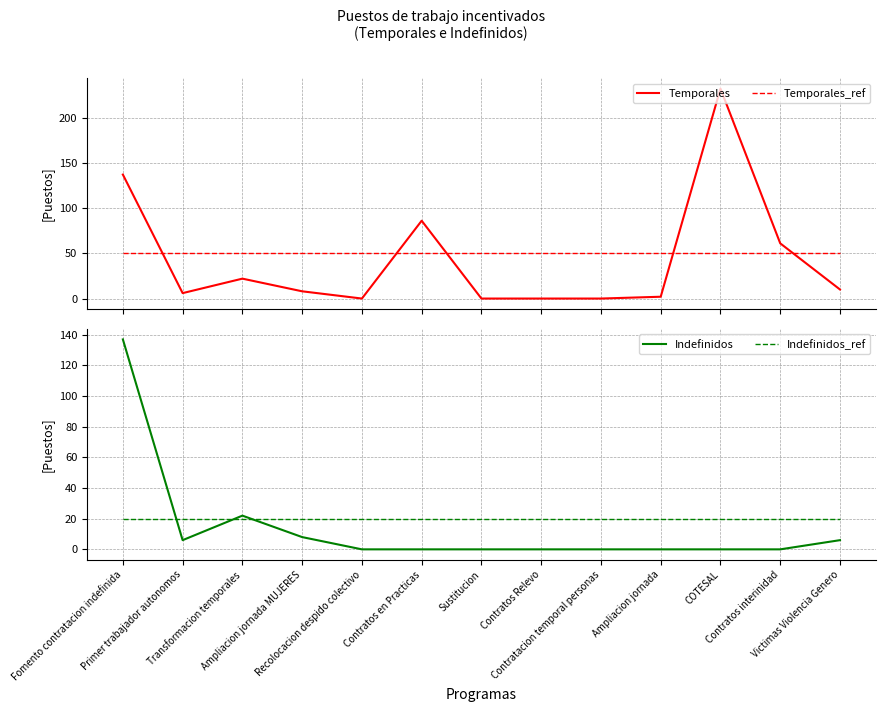

What are all the series names shown in the legend?

Temporales, Temporales_ref, Indefinidos, Indefinidos_ref